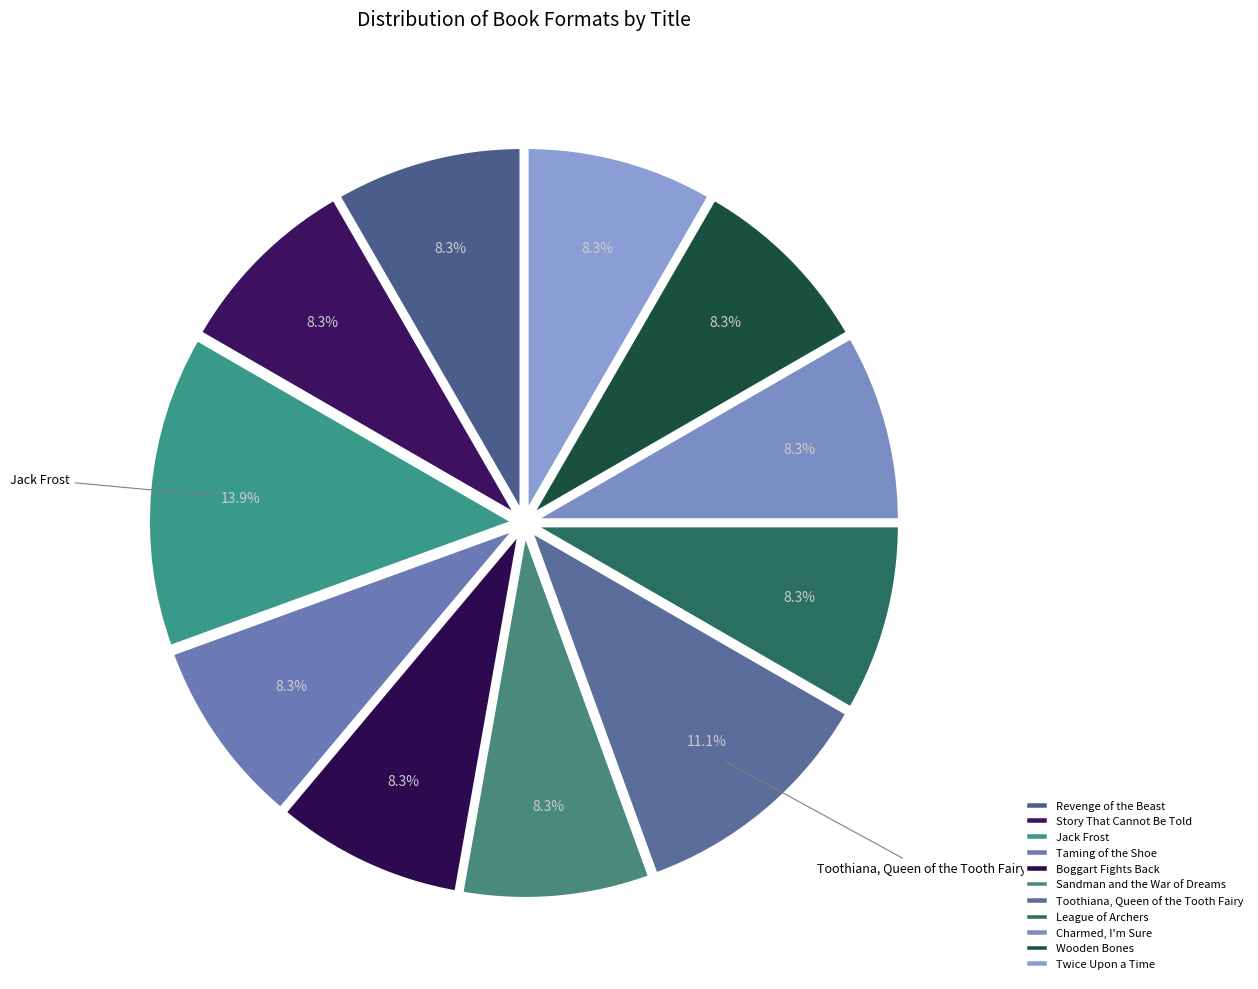

How many slices are in this pie chart?

11